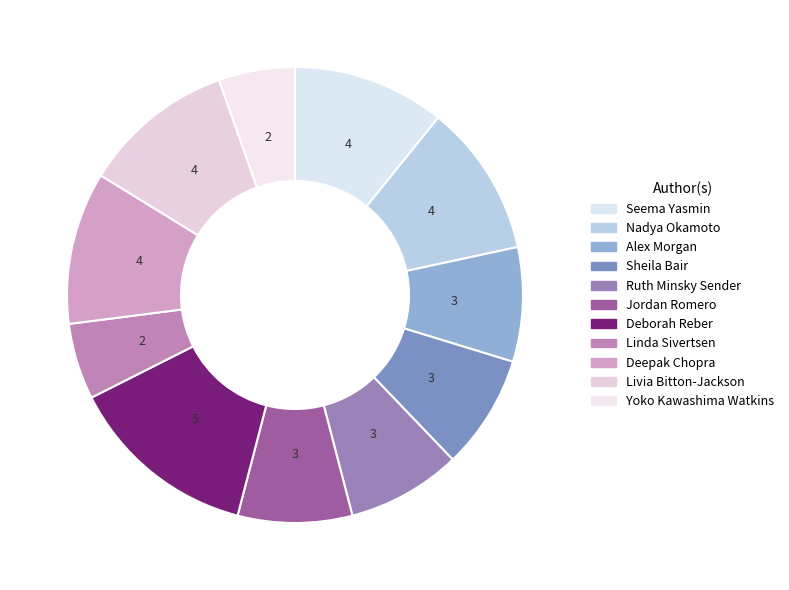

What is the change in value from Sheila Bair to Linda Sivertsen?

-1